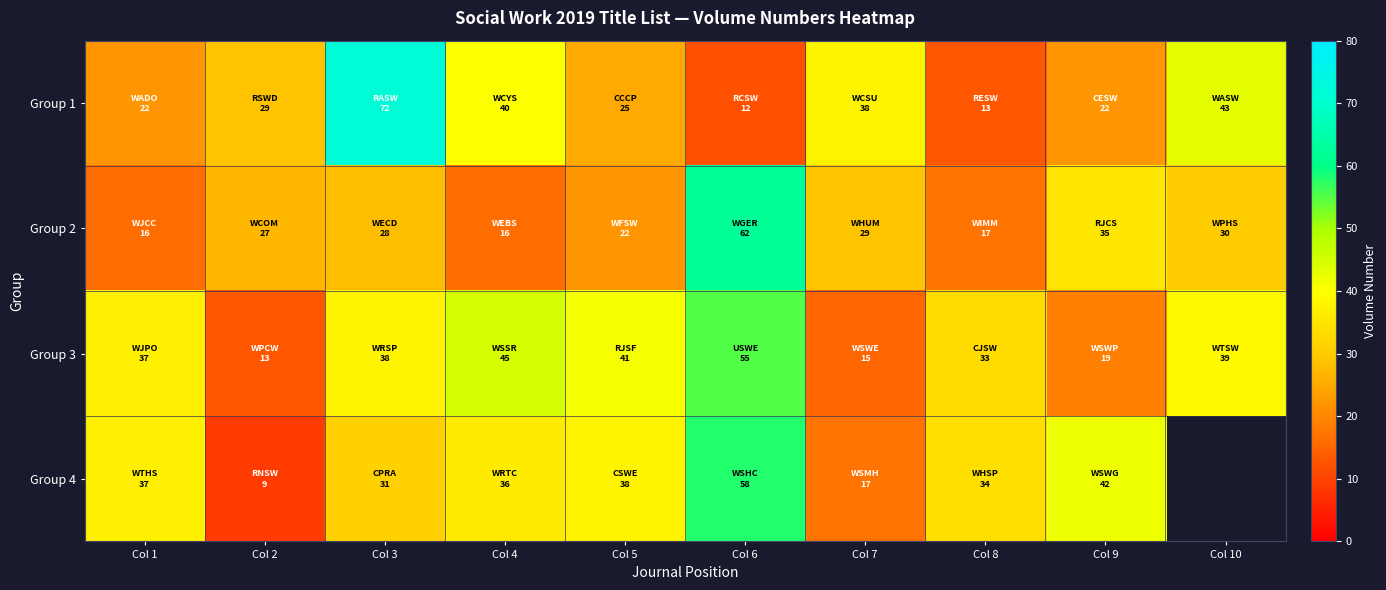

Which series has the widest spread of values?

Group 1